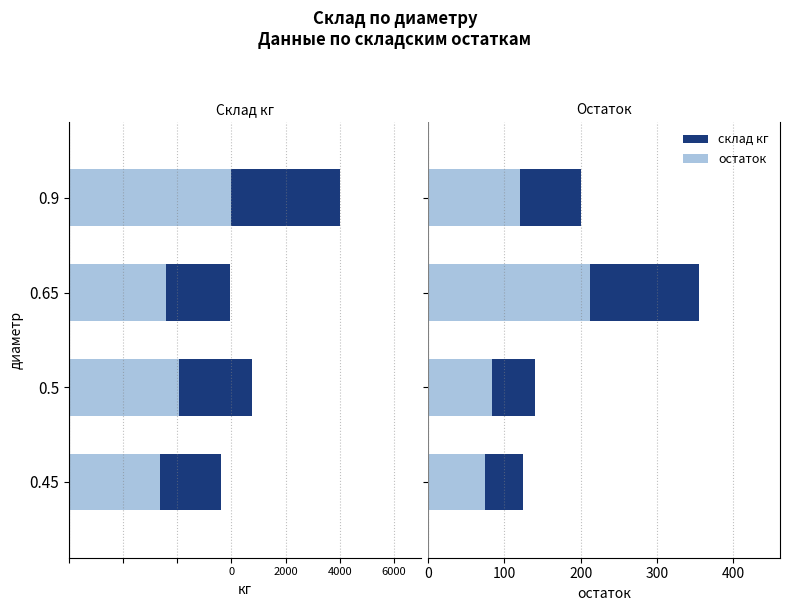

How many bars are there in each group?

4